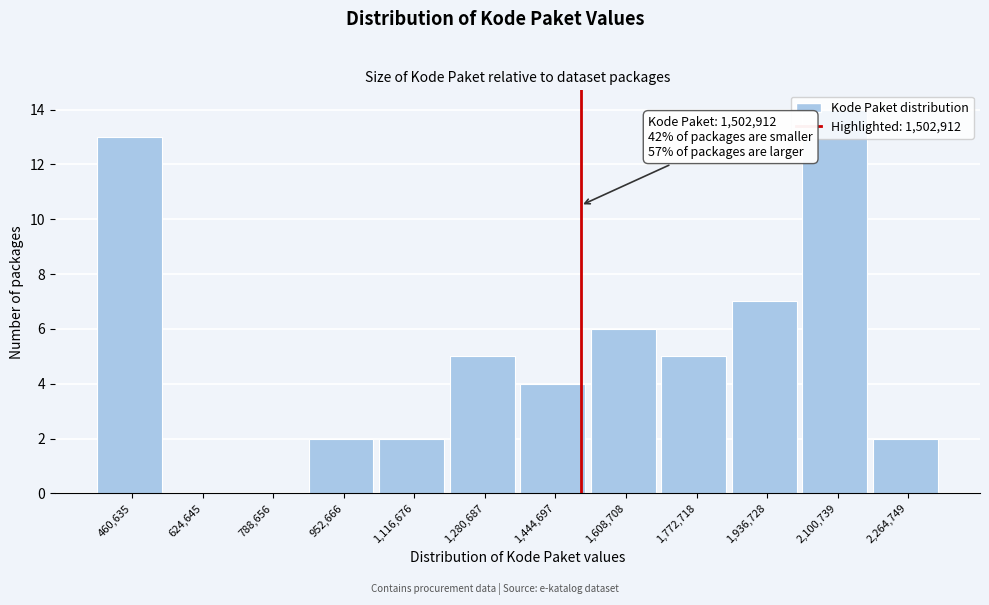

Over which range of the x-axis is the bar tallest?

2020000 to 2180000